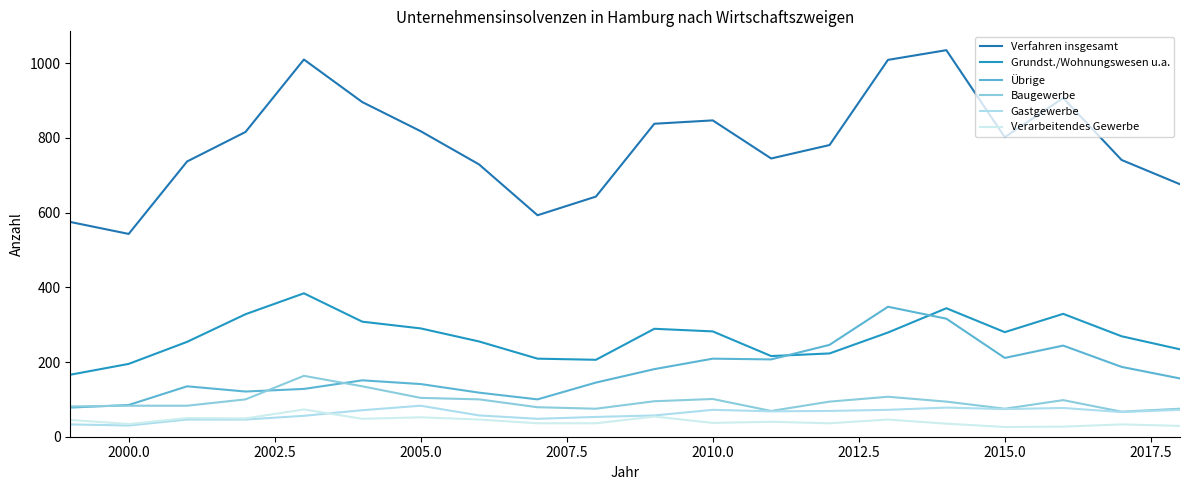

What is the sum of all Baugewerbe values?

1878